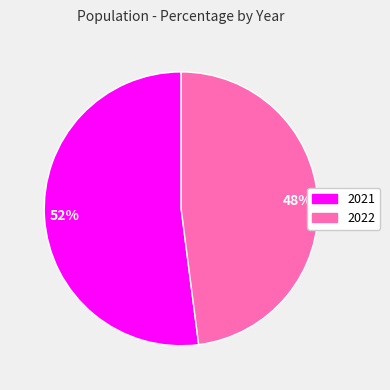

True or false: 2022 accounts for 48% of the total.

True